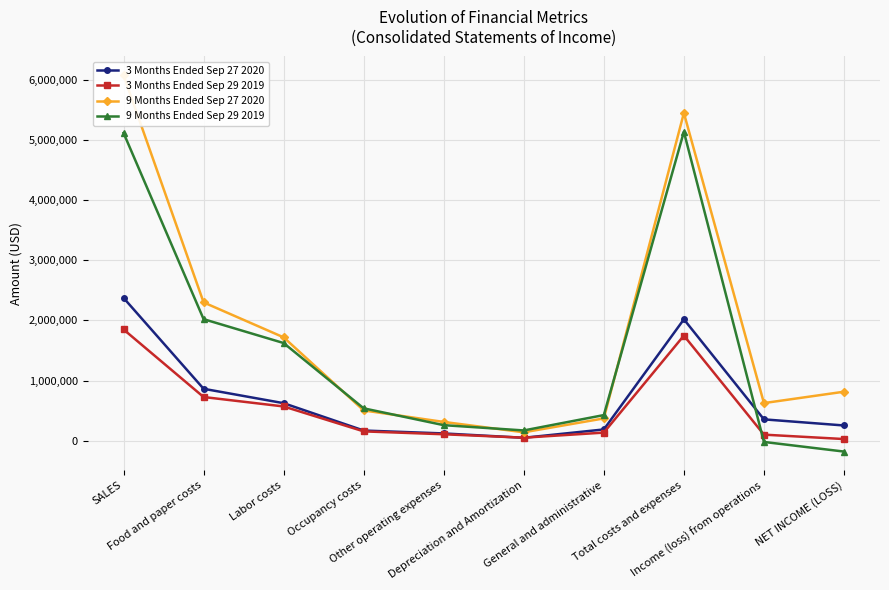

What are all the series names shown in the legend?

3 Months Ended Sep 27 2020, 3 Months Ended Sep 29 2019, 9 Months Ended Sep 27 2020, 9 Months Ended Sep 29 2019